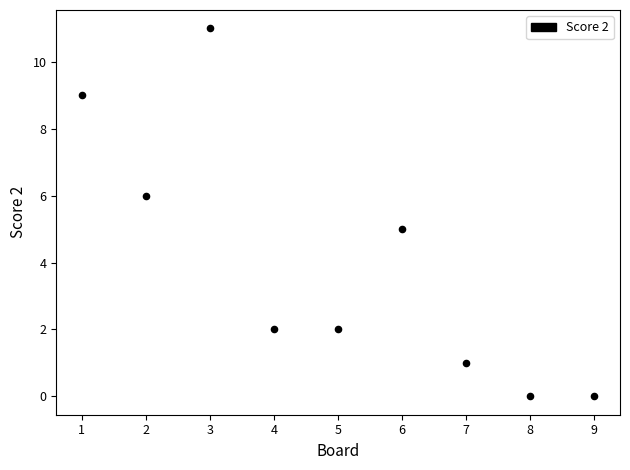

What is the range of Y values (max minus min)?

11